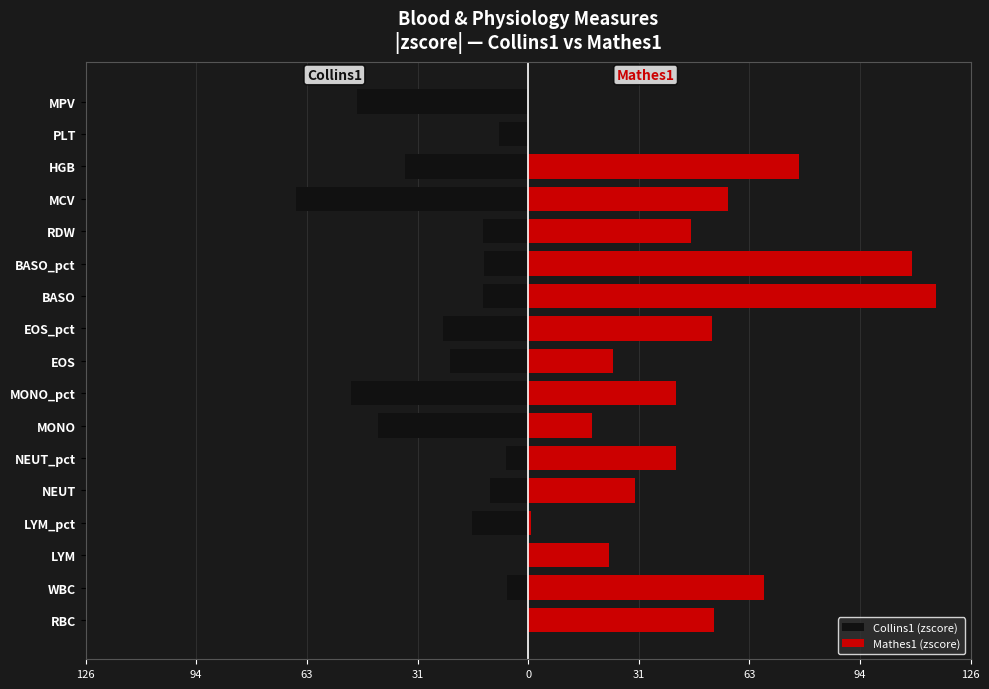

True or false: Mathes1 (zscore) has a value of 18.3 at MONO.

True